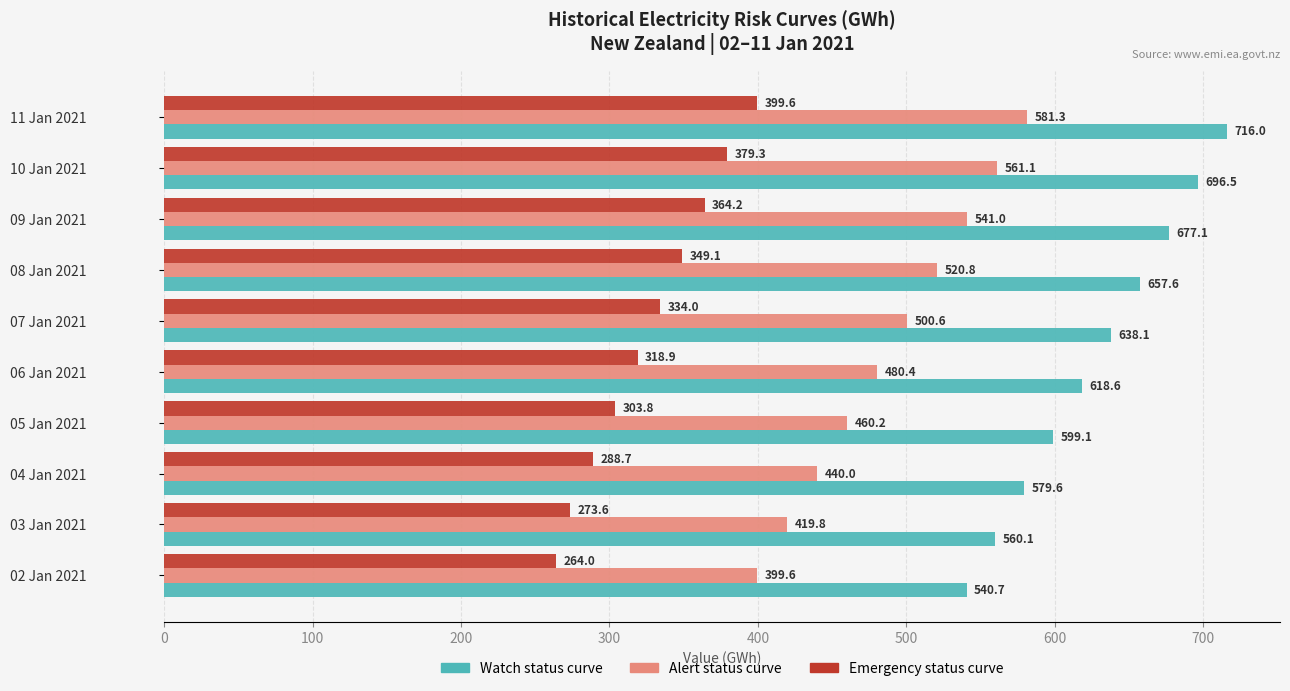

At which category is the sum across all series the highest?

11 Jan 2021